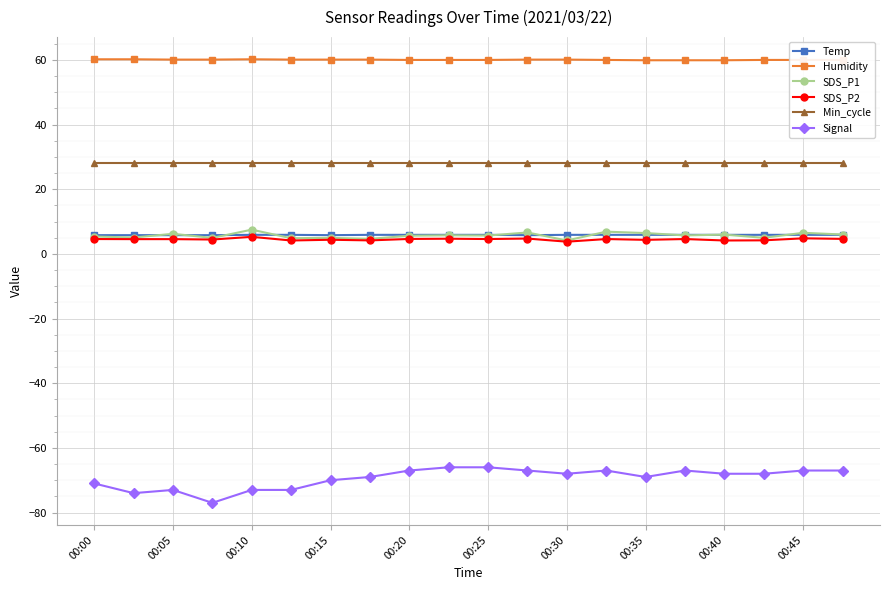

True or false: Signal and SDS_P1 intersect in this chart.

False